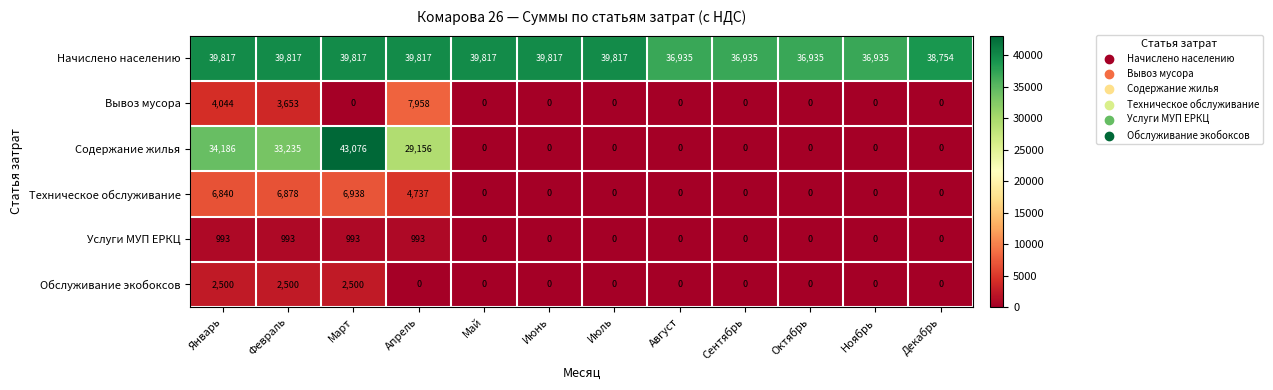

What is the highest value of the Услуги МУП ЕРКЦ series?

993